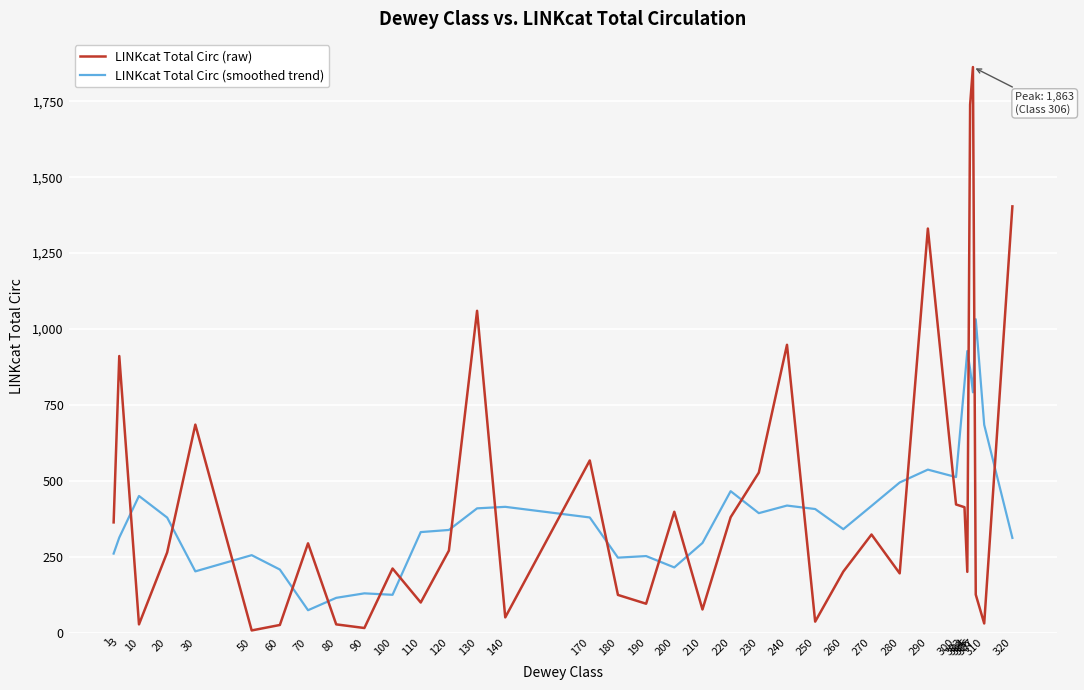

Which series has the widest spread of values?

LINKcat Total Circ (raw)